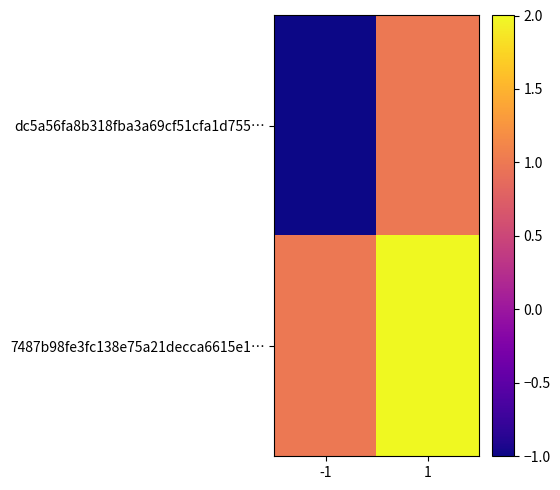

At which category does the chart reach its minimum across all series?

-1